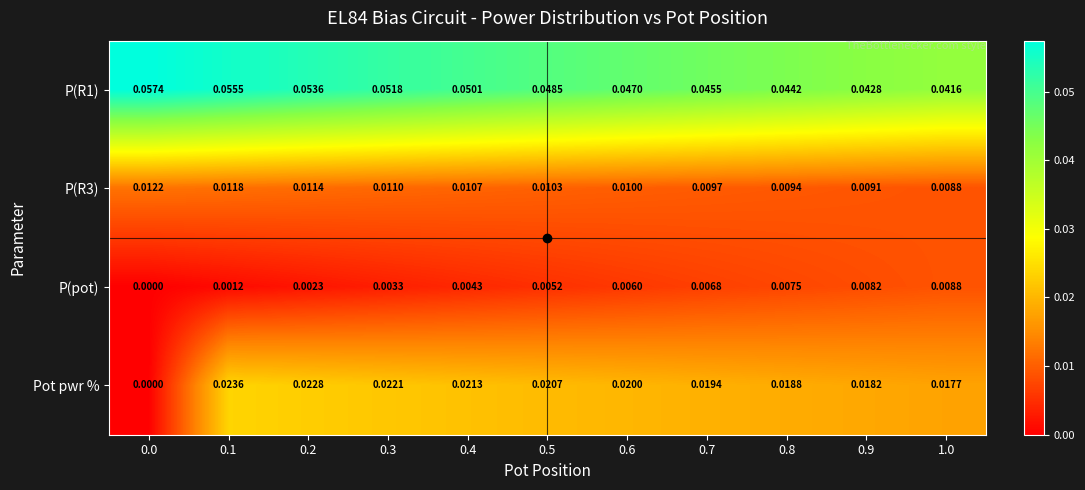

Between 0.0 and 0.6, which series saw the biggest shift?

Pot pwr %